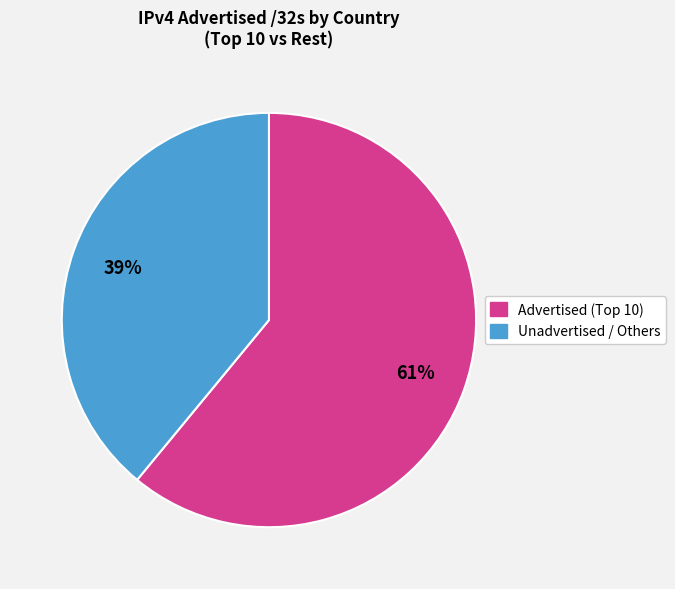

To the nearest percent, what is the average slice percentage?

50%